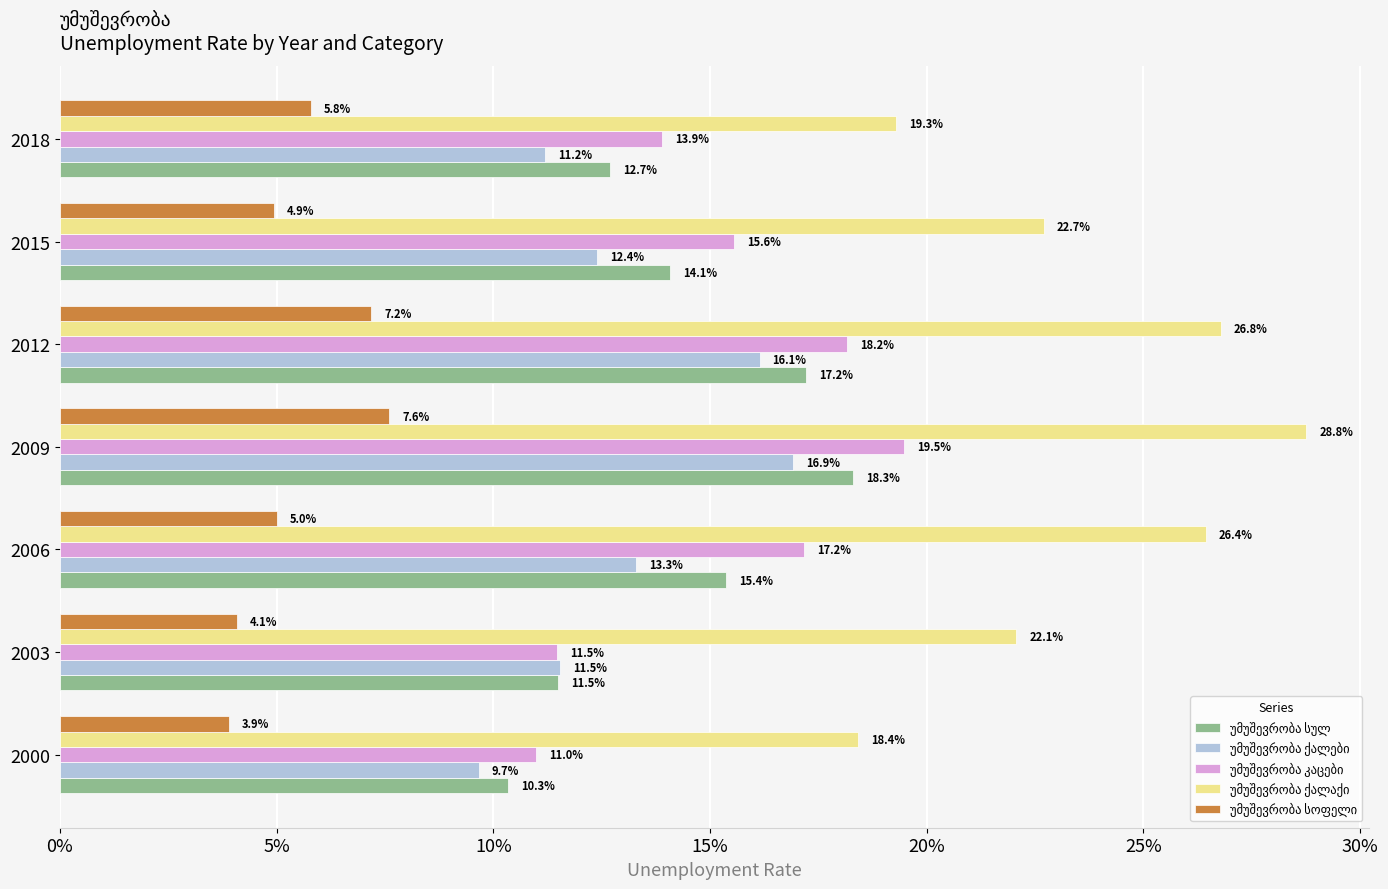

Reading right to left, what are all the values shown in this chart?

უმუშევრობა სულ: 0.1	0.1	0.2	0.2	0.2	0.1	0.1
უმუშევრობა ქალები: 0.1	0.1	0.2	0.2	0.1	0.1	0.1
უმუშევრობა კაცები: 0.1	0.2	0.2	0.2	0.2	0.1	0.1
უმუშევრობა ქალაქი: 0.2	0.2	0.3	0.3	0.3	0.2	0.2
უმუშევრობა სოფელი: 0.1	0.0	0.1	0.1	0.1	0.0	0.0